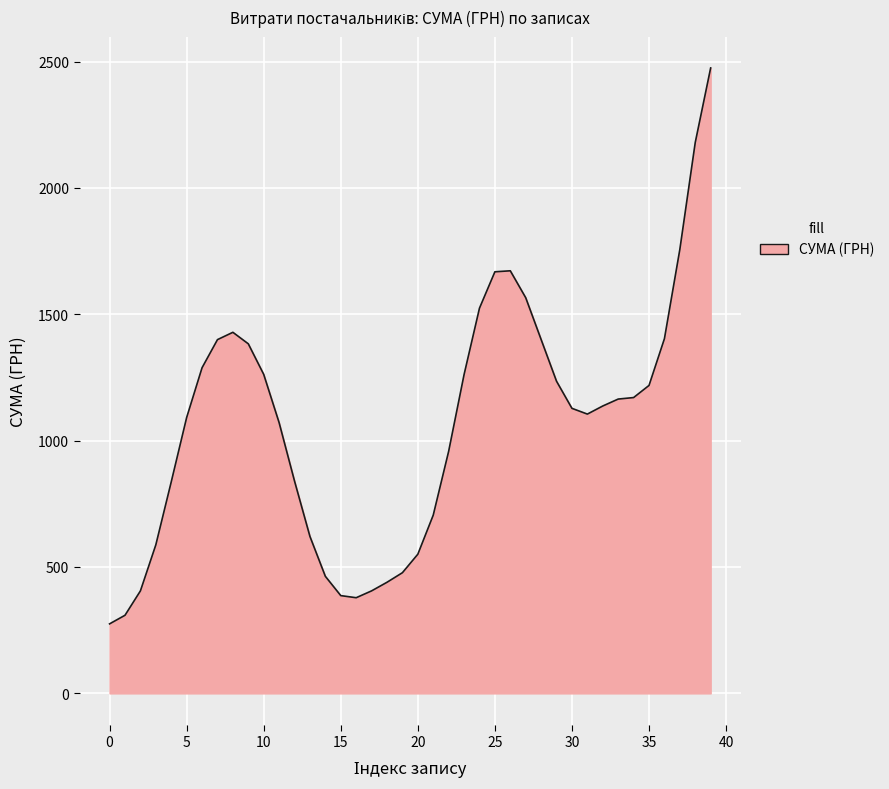

Does the chart display data point markers on the line(s)?

No